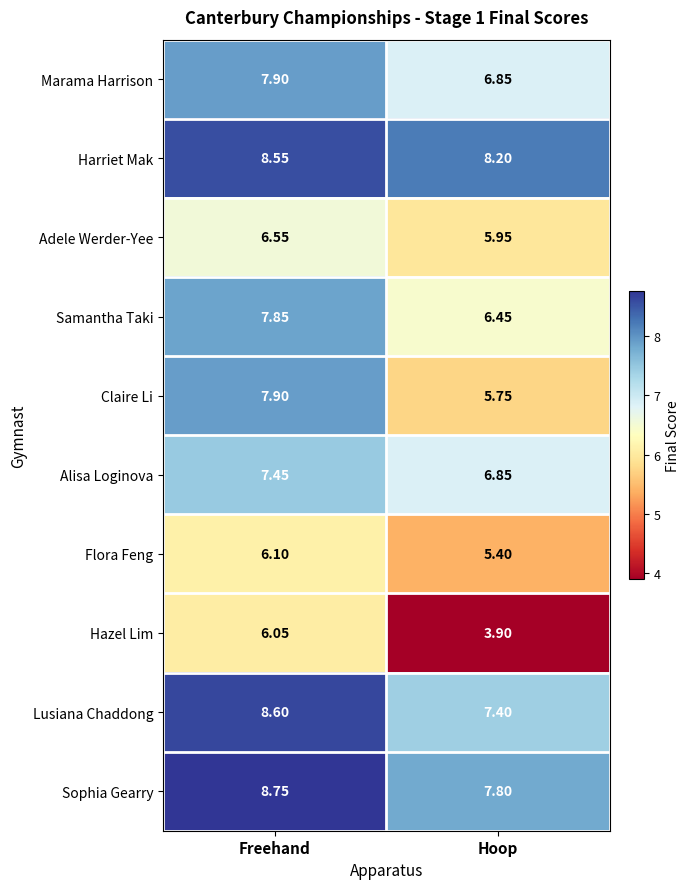

At which category is the sum across all series the highest?

Freehand